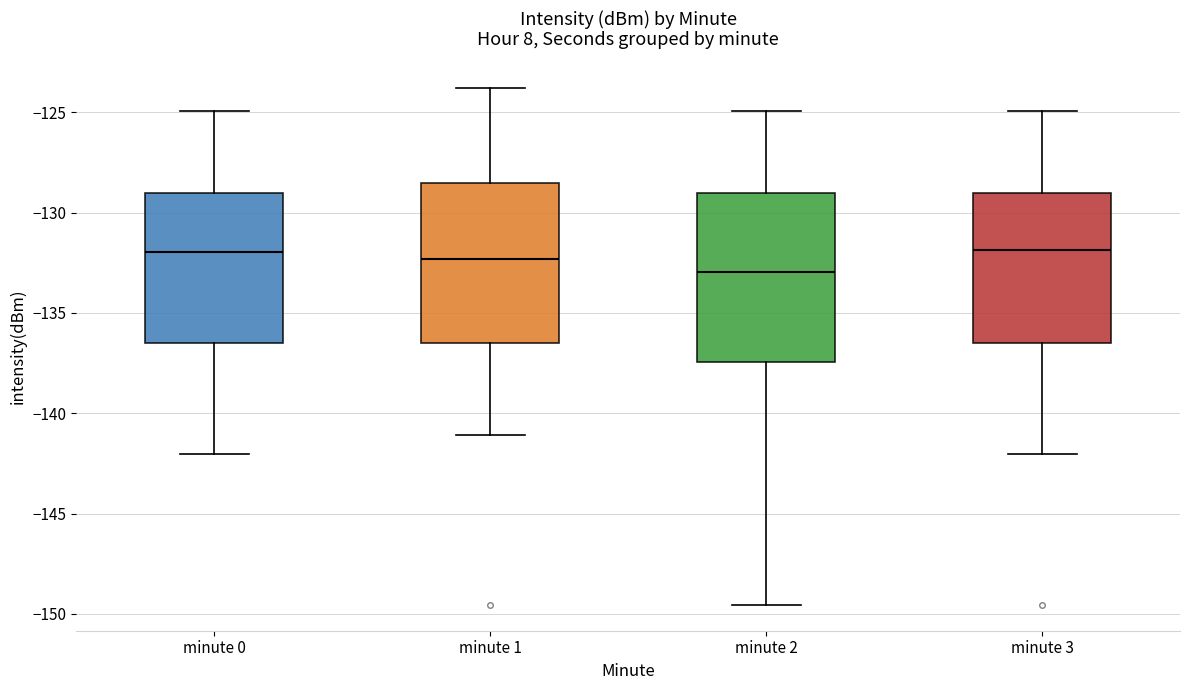

Reading left to right, read every box against the y-axis: the position of its median line, the range the box covers, and the ends of its whiskers. The values are not printed on the chart, so give them approximately, as read against the axis.

minute 0: median -132.0, box -136.5 to -129.0, whiskers -142.0 to -125.0
minute 1: median -132.5, box -136.5 to -128.5, whiskers -141.0 to -124.0
minute 2: median -133.0, box -137.5 to -129.0, whiskers -149.5 to -125.0
minute 3: median -132.0, box -136.5 to -129.0, whiskers -142.0 to -125.0